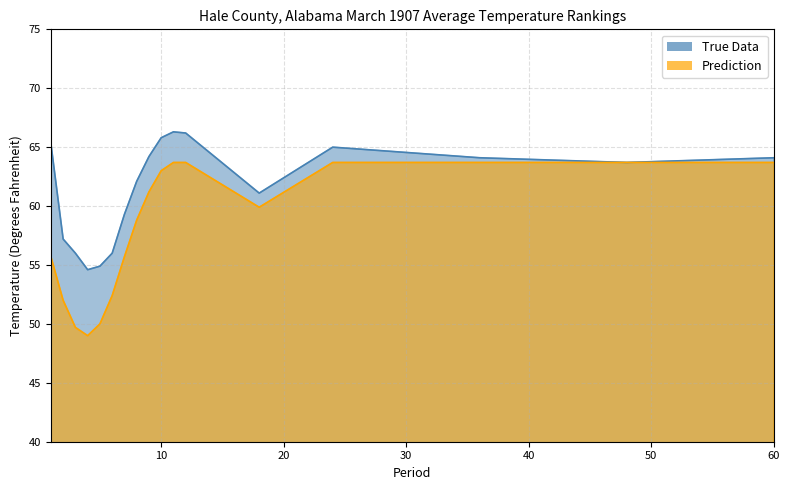

What is the difference between the highest and lowest values at 10?

2.8